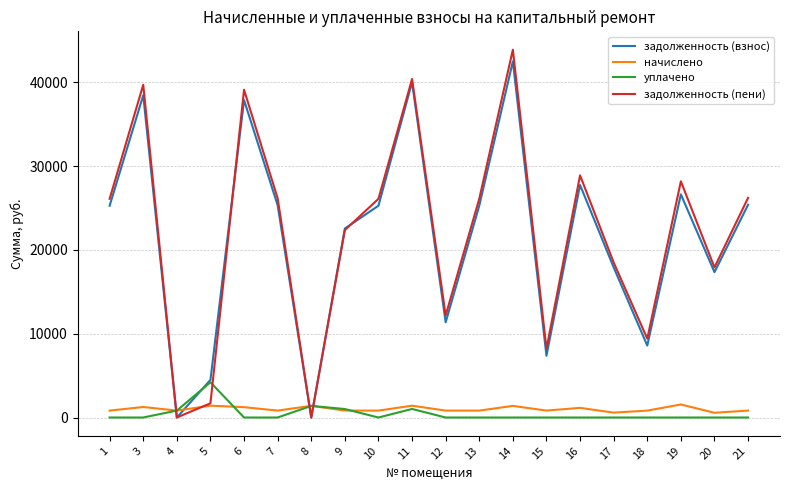

After their last crossing, which series has the higher values: задолженность (пени) or задолженность (взнос)?

задолженность (пени)